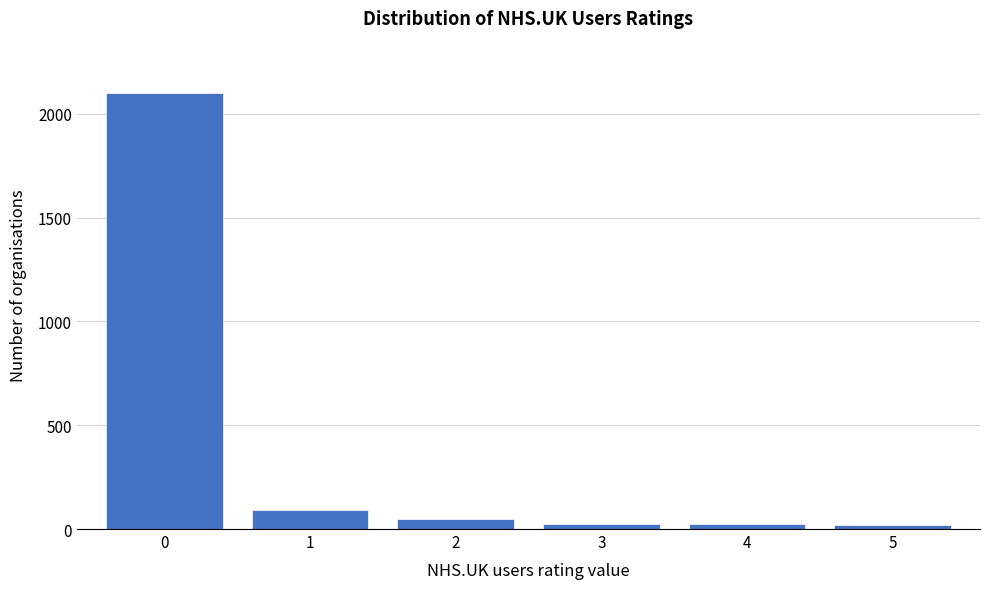

What is the greatest value displayed?

2100